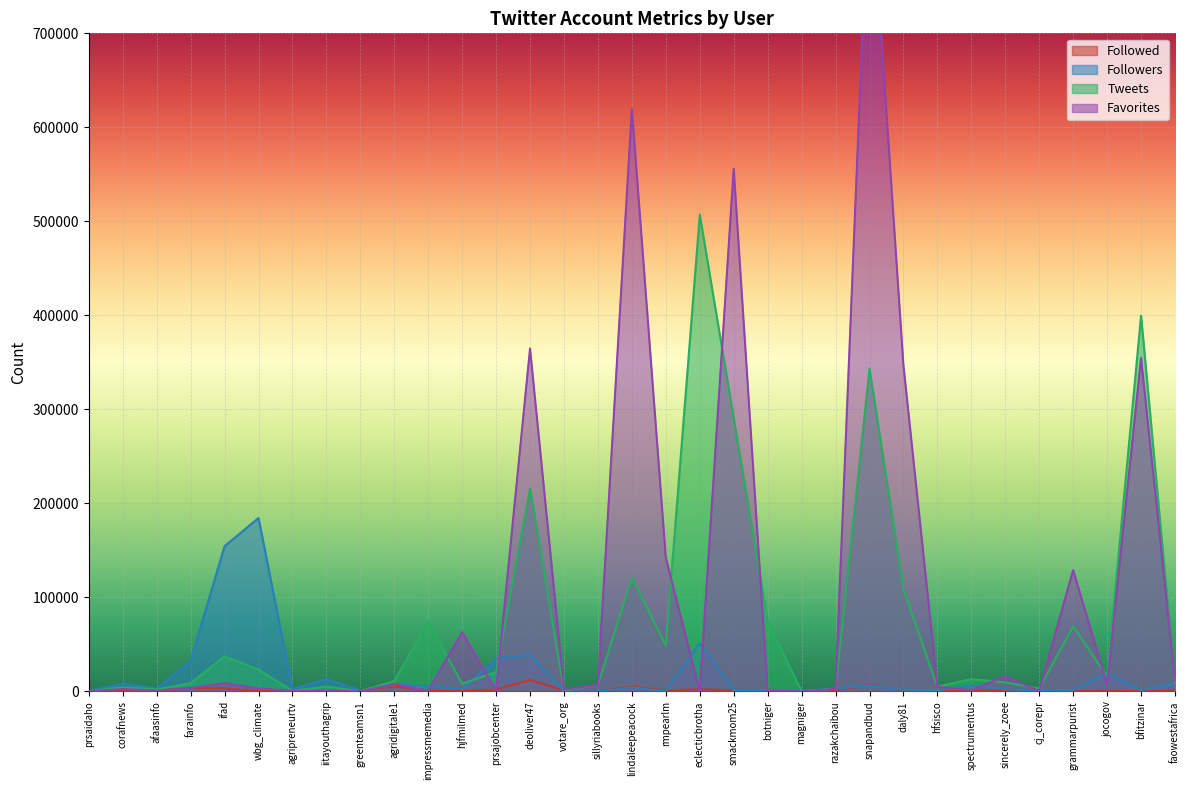

What are all the series names shown in the legend?

Followed, Followers, Tweets, Favorites